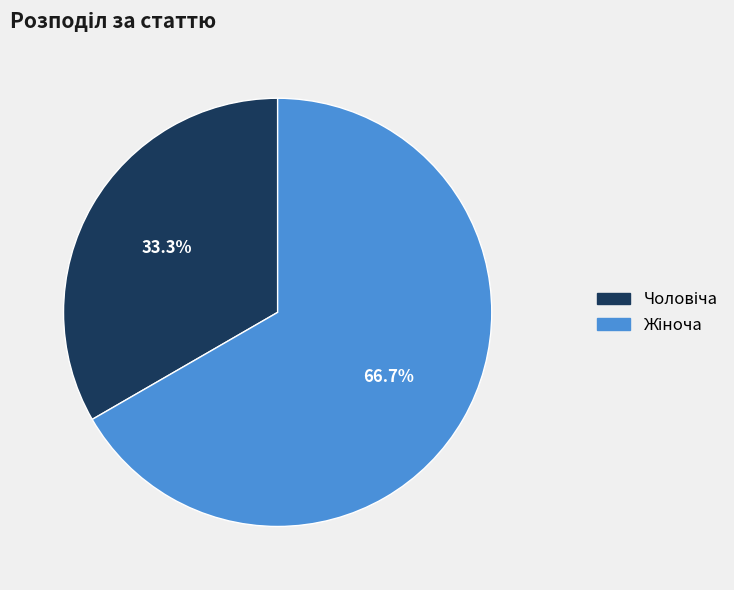

Is there any slice that represents more than half of the pie?

Yes